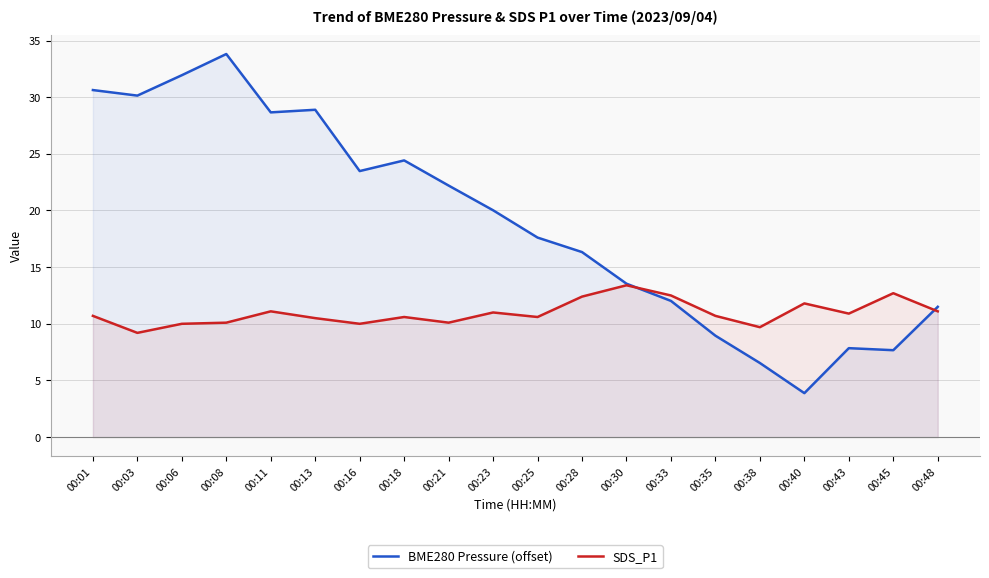

Is it true that BME280 Pressure (offset) equals 12.7 at 00:45?

False